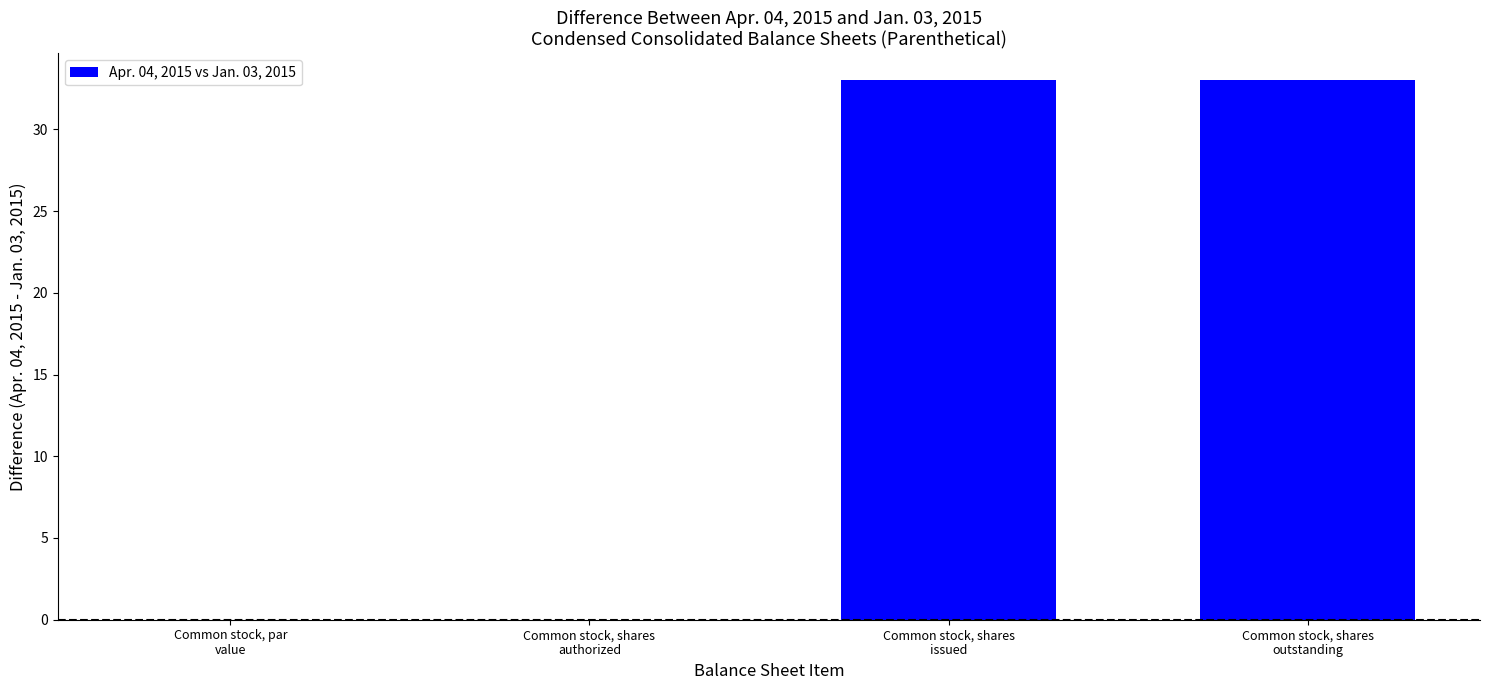

What is the sum of all values?

66